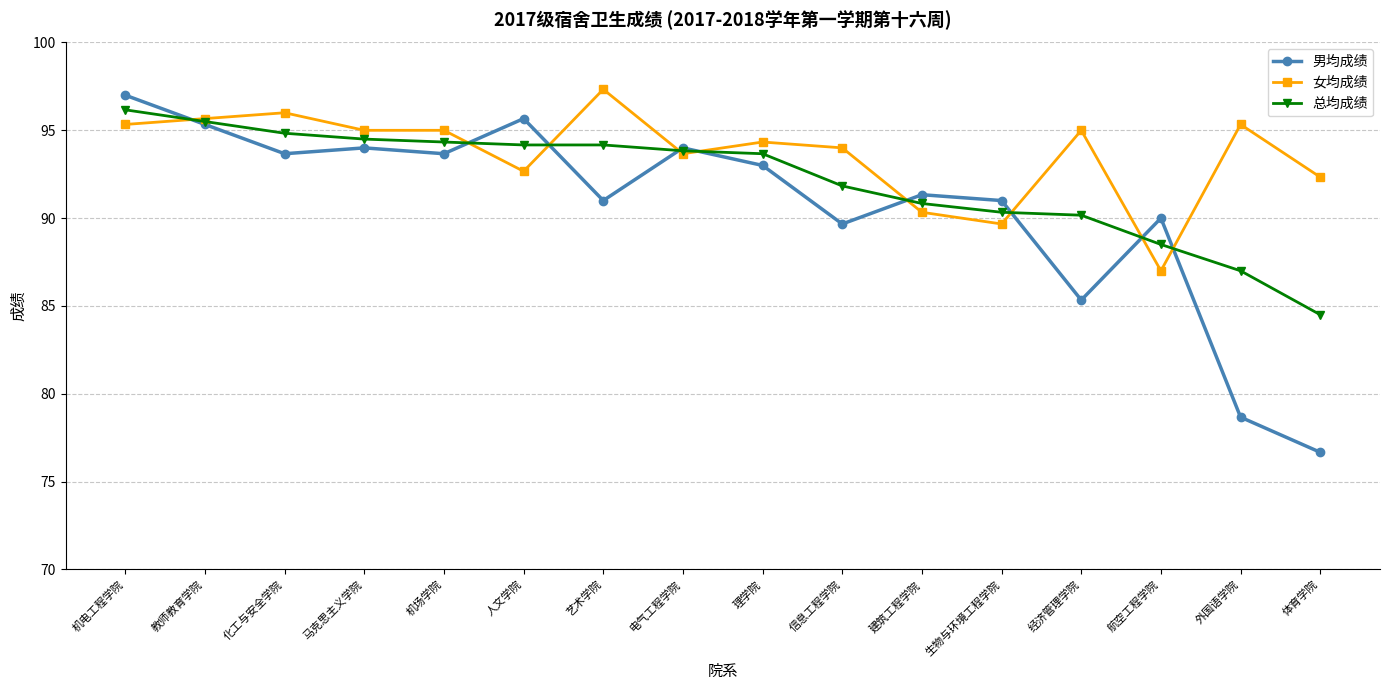

True or false: 女均成绩 has a value of 95.3 at 机电工程学院.

True